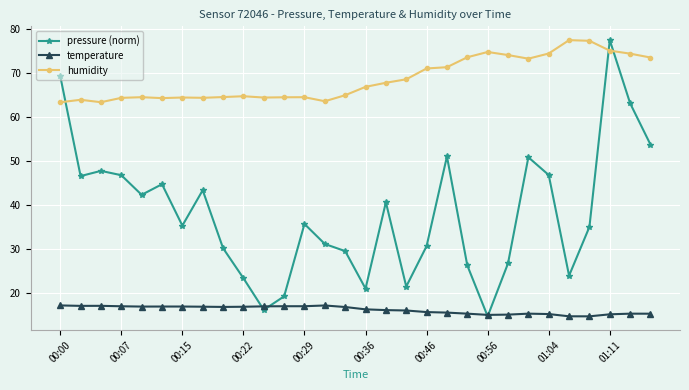

What is the sum of all temperature values?

487.6